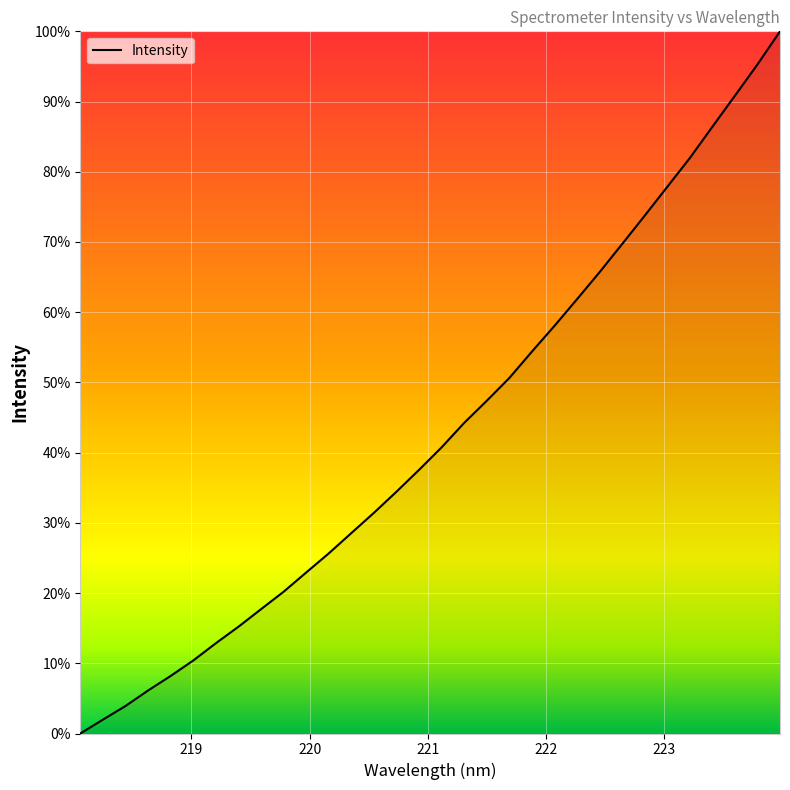

True or false: there are more than 2 points higher than both neighbors.

False